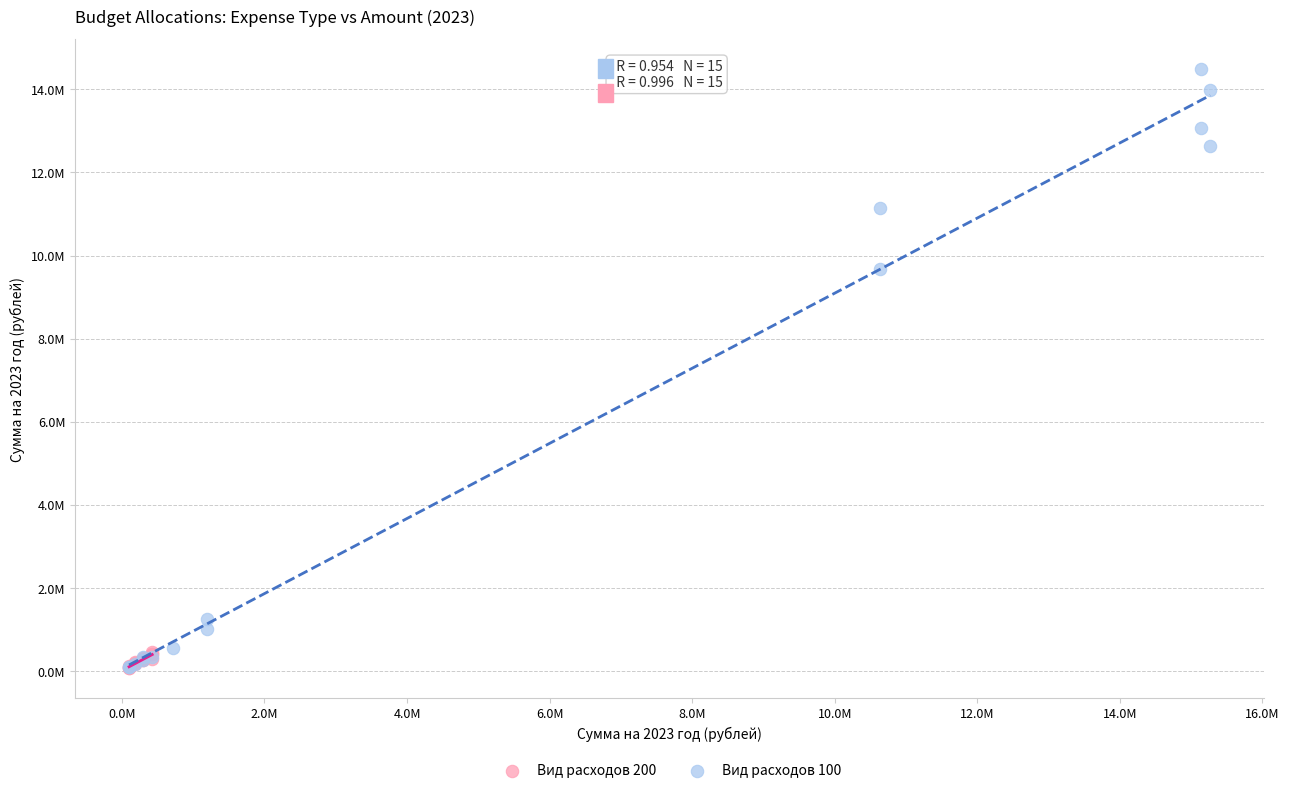

What are all the series names shown in the legend?

Вид расходов 200, Вид расходов 100